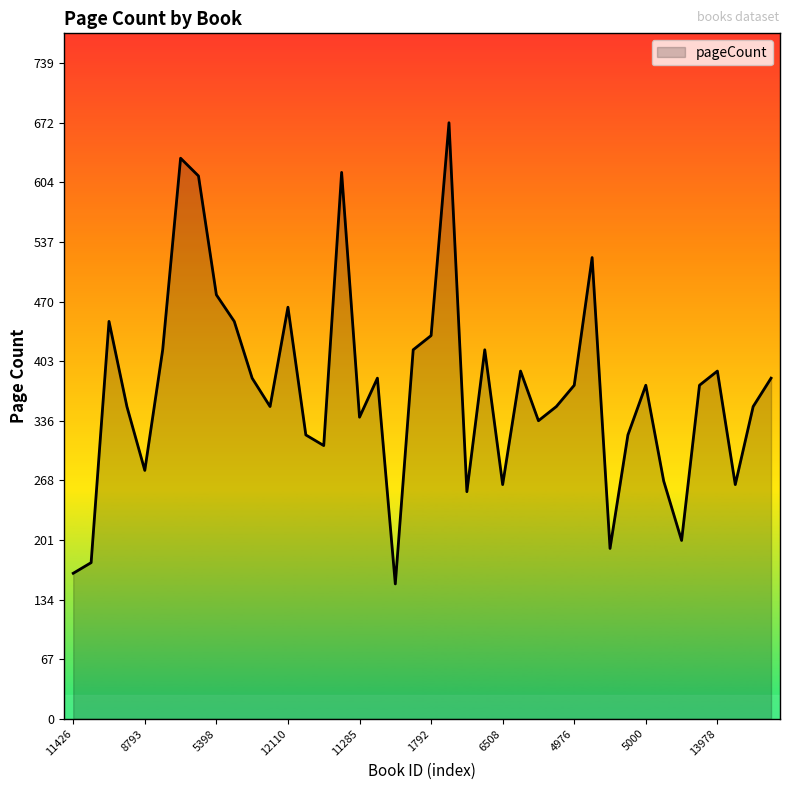

What is the greatest value displayed?

672